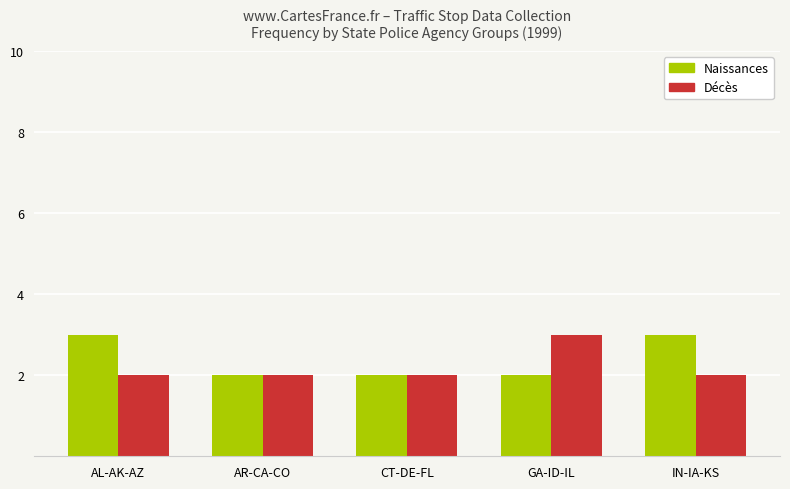

The value of Naissances at AR-CA-CO is 2. True or false?

True